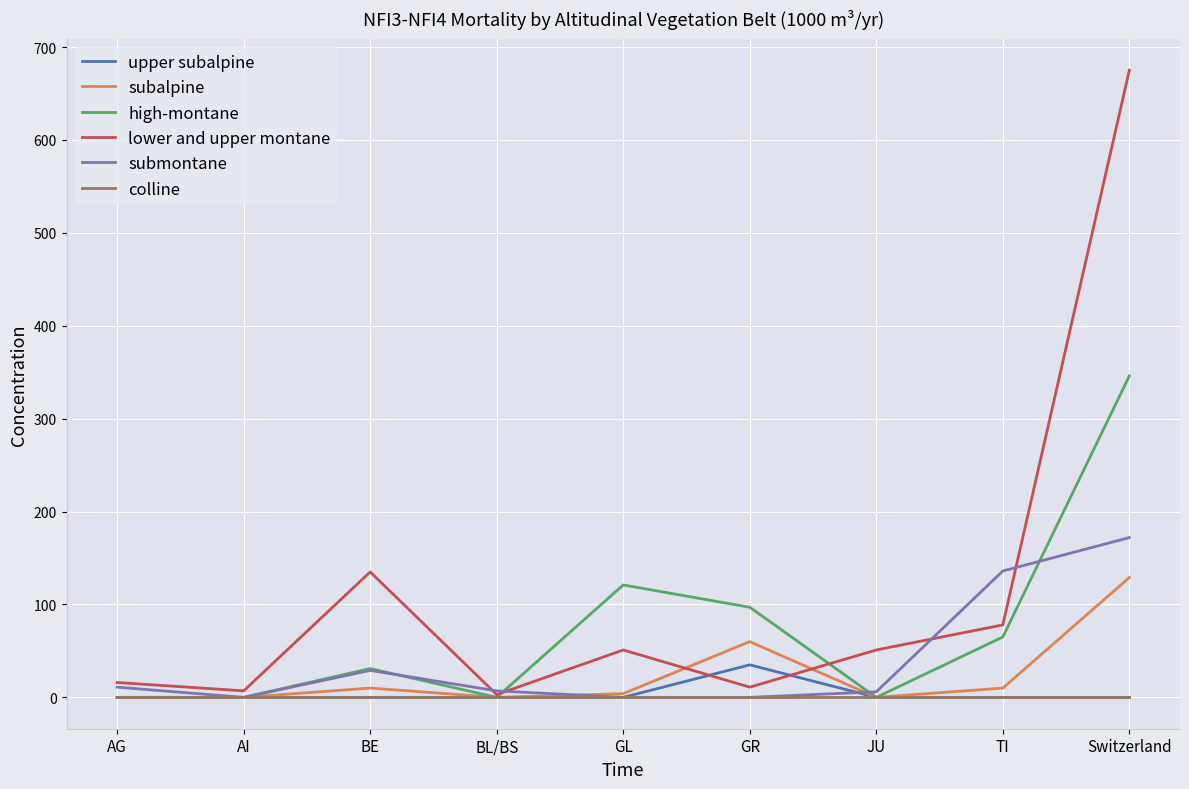

List the series in order of their peak value, lowest first.

colline, upper subalpine, subalpine, submontane, high-montane, lower and upper montane